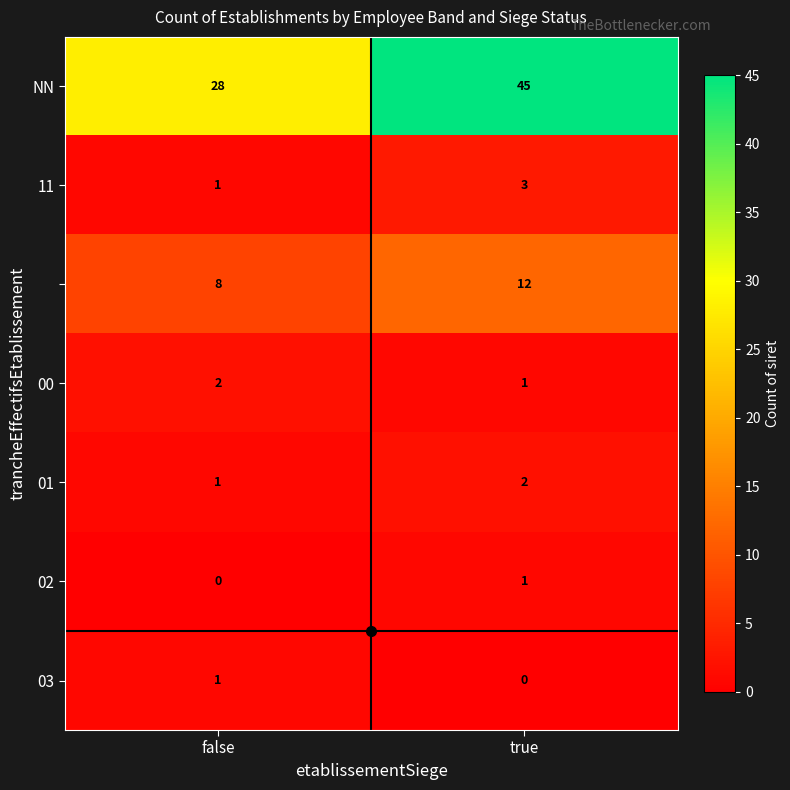

What is the difference between the highest and lowest values at false?

28